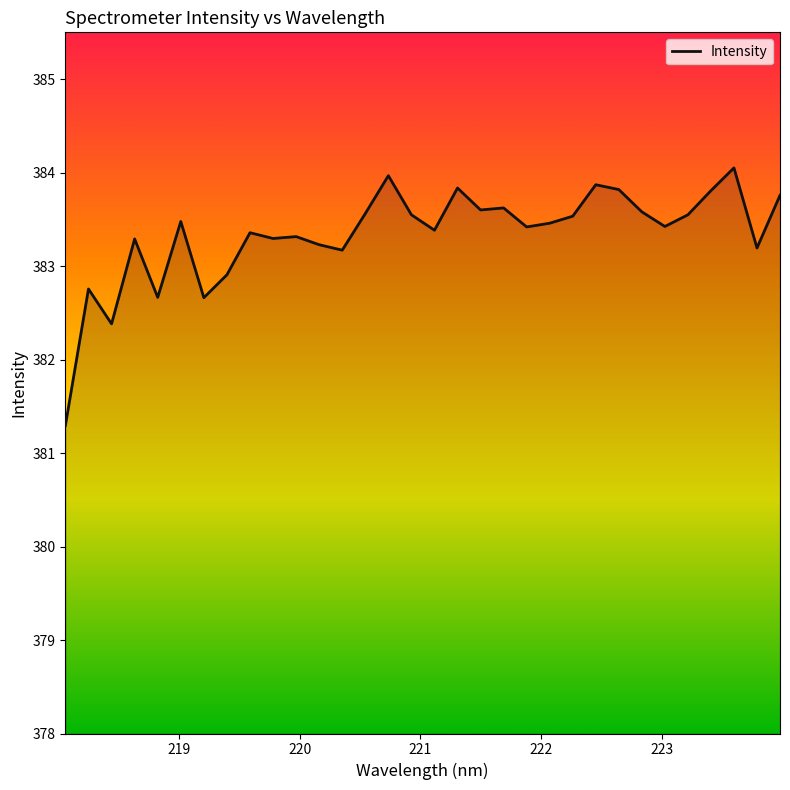

What is the difference between the maximum and minimum values?

2.8